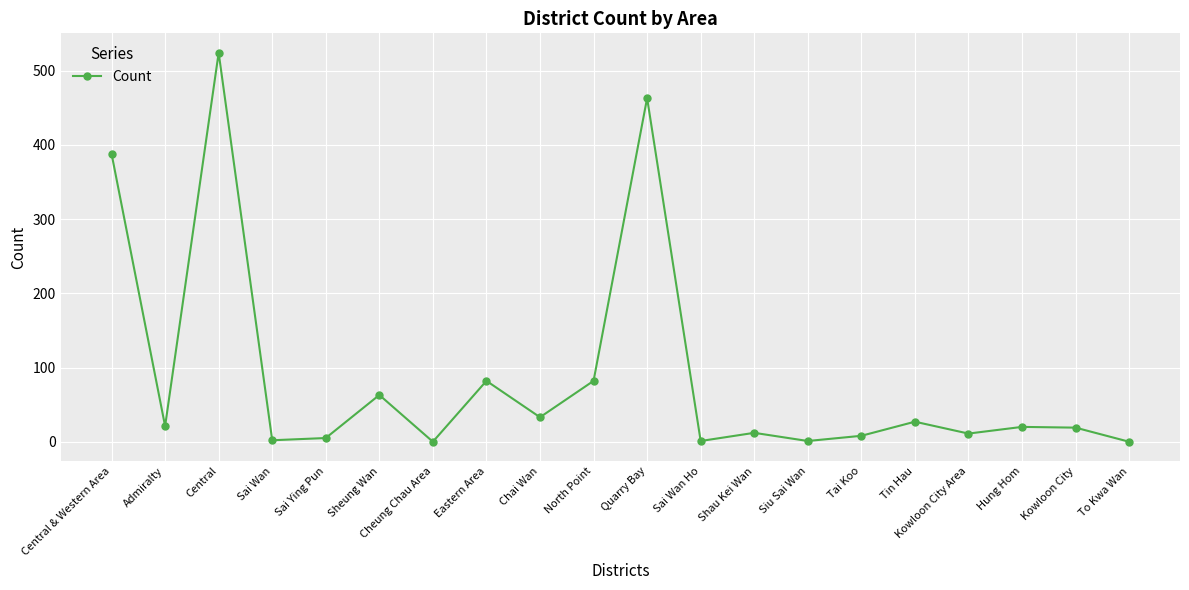

At which label is the value closest to 262?

Central & Western Area